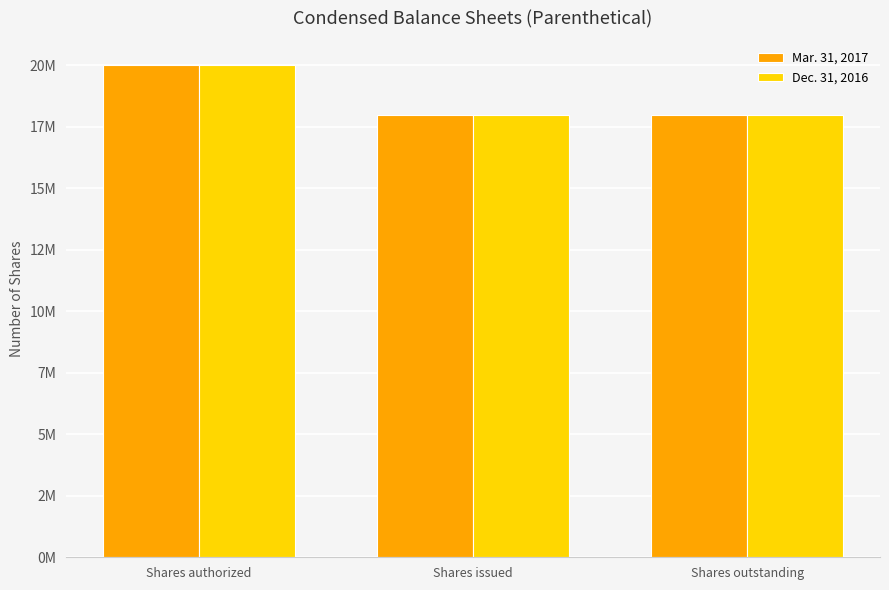

Are the bars grouped side by side (vs. stacked)?

Yes